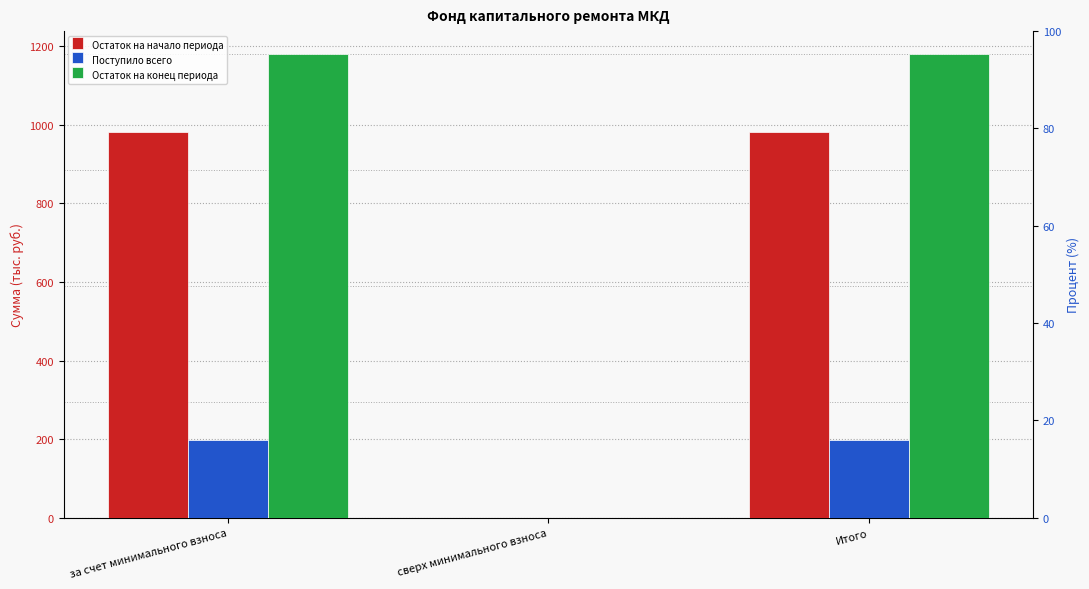

Does the chart contain any negative values?

No